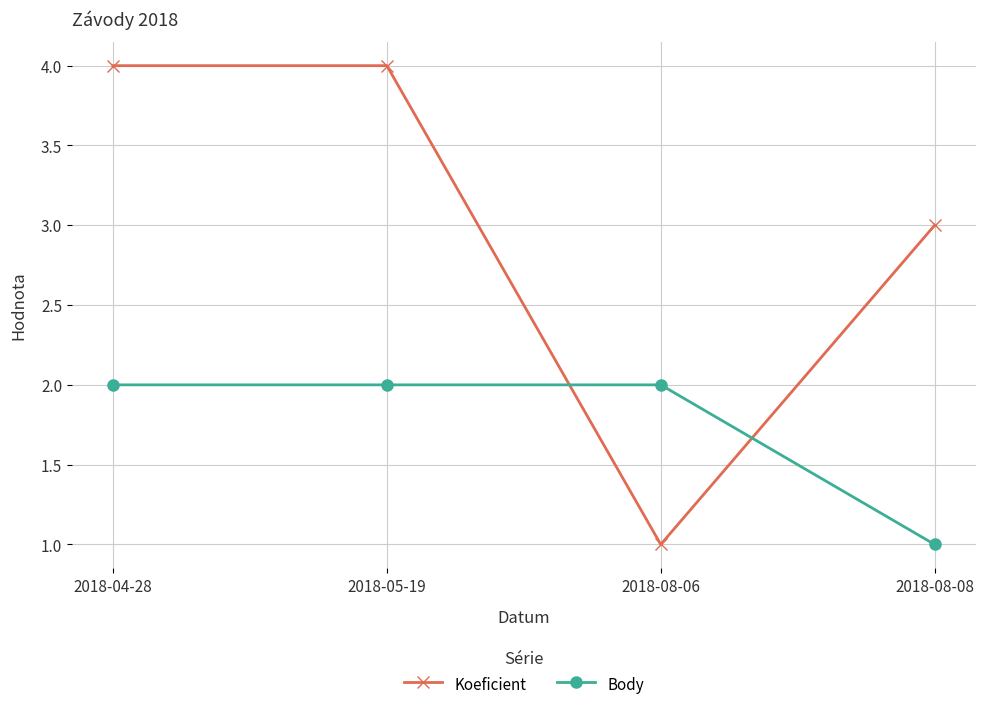

Count the Body values in the range 2 to 3.

3